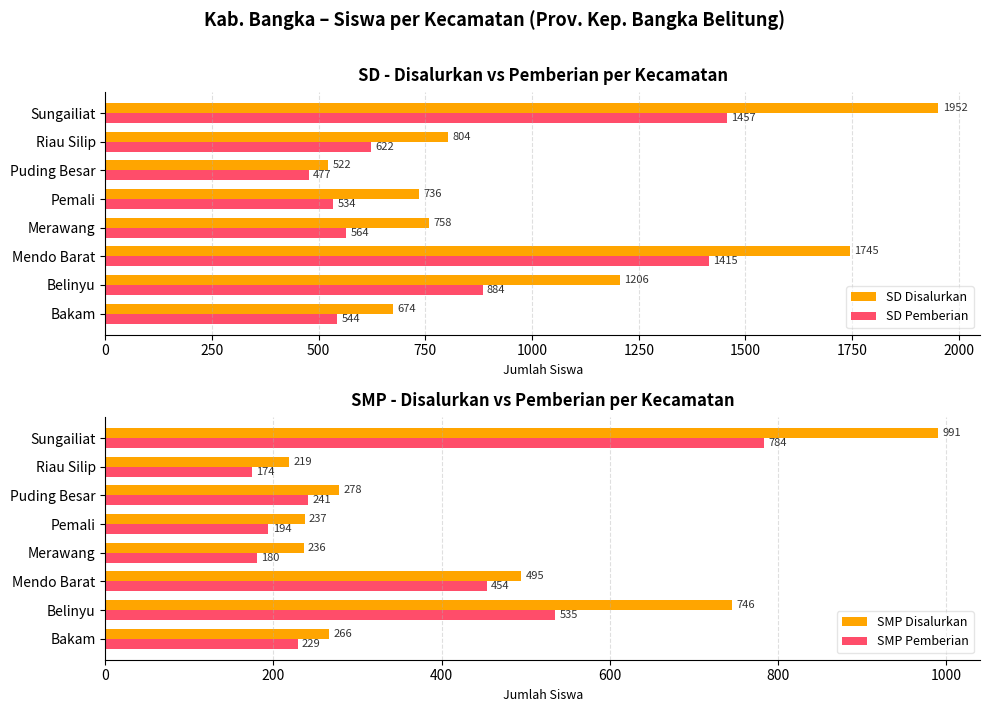

What value does the SD Pemberian series have at Bakam, to the nearest 50?

550